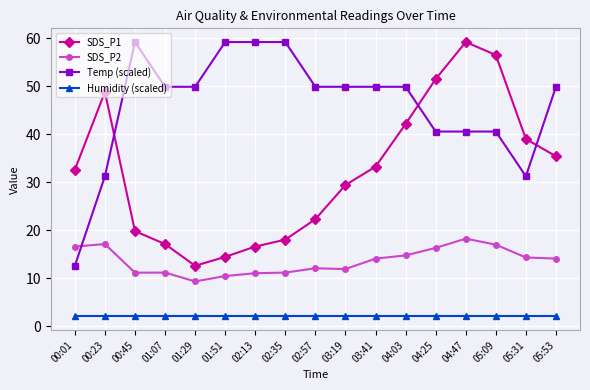

True or false: Temp (scaled) and Humidity (scaled) cross at least once.

False